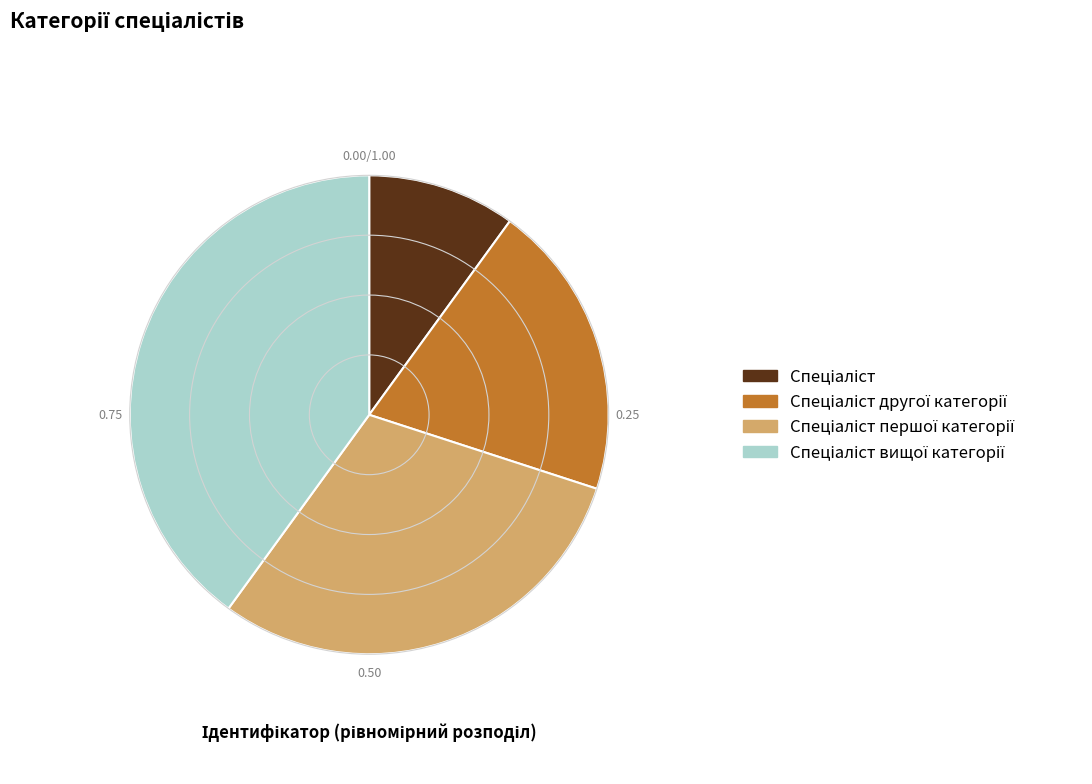

Is there any slice that represents more than half of the pie?

No